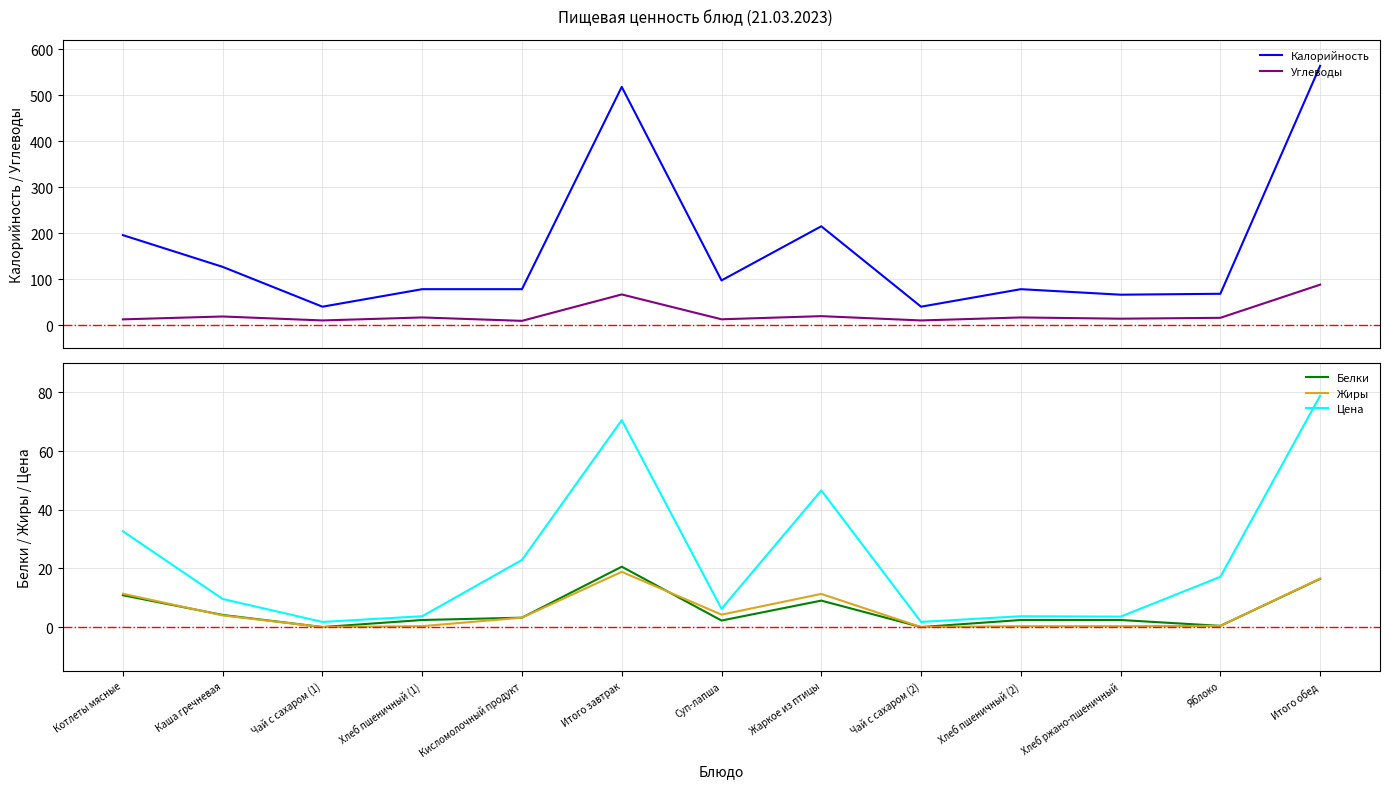

At which category does Белки reach its first local peak?

Итого завтрак